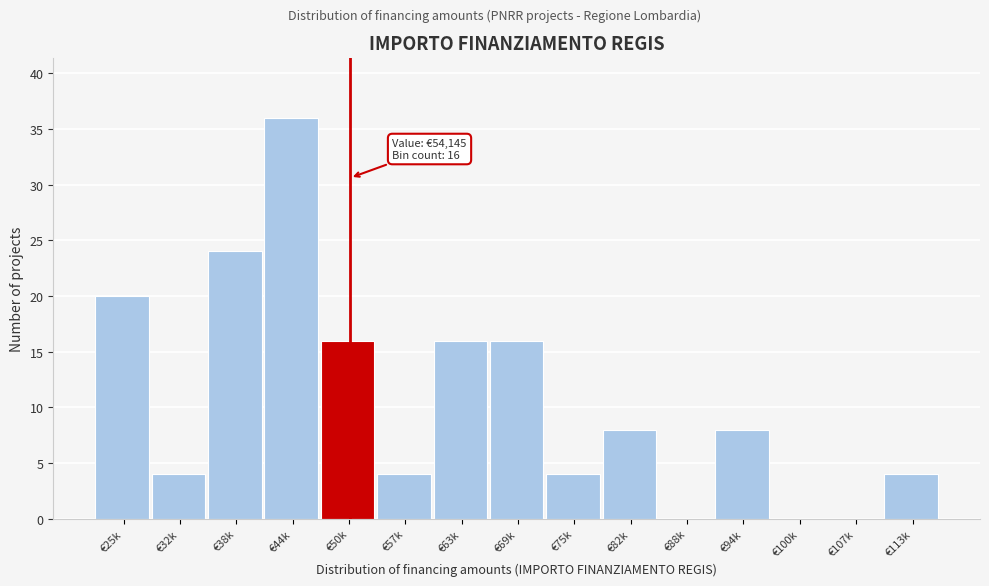

Reading left to right, what are all the values shown in this chart?

€25k=20	€32k=4	€38k=24	€44k=36	€50k=16	€57k=4	€63k=16	€69k=16	€75k=4	€82k=8	€88k=0	€94k=8	€100k=0	€107k=0	€113k=4